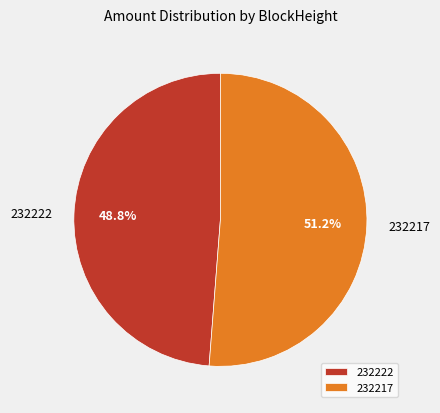

Does 232222 represent more than half of the total?

No